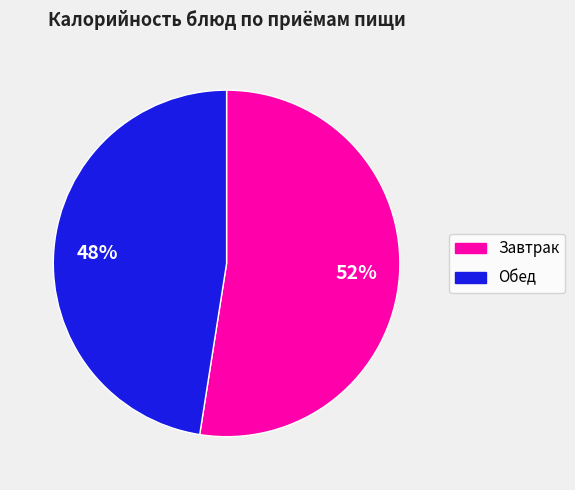

Is there a majority slice in this chart?

Yes